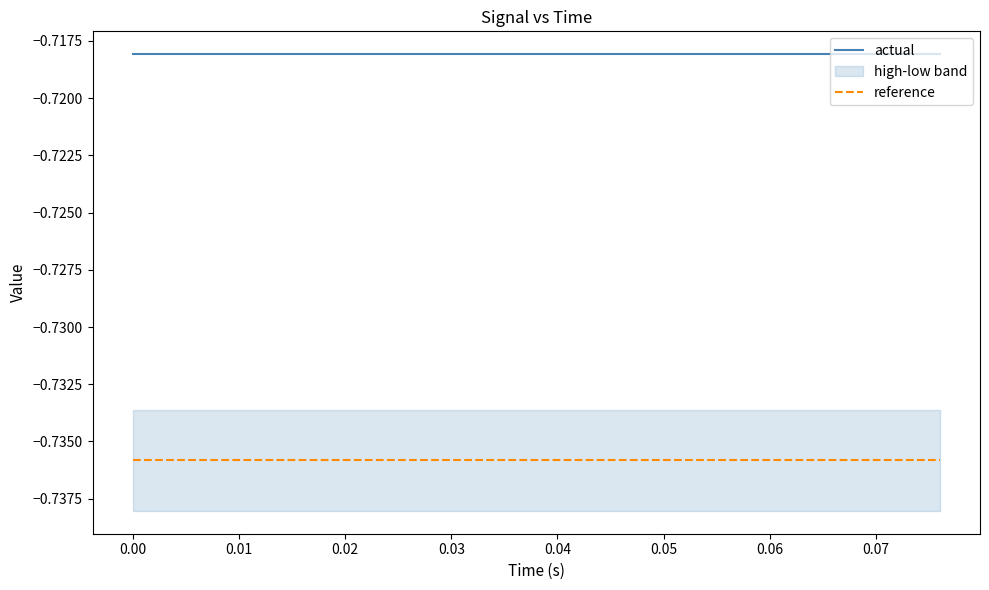

True or false: reference and actual cross at least once.

False